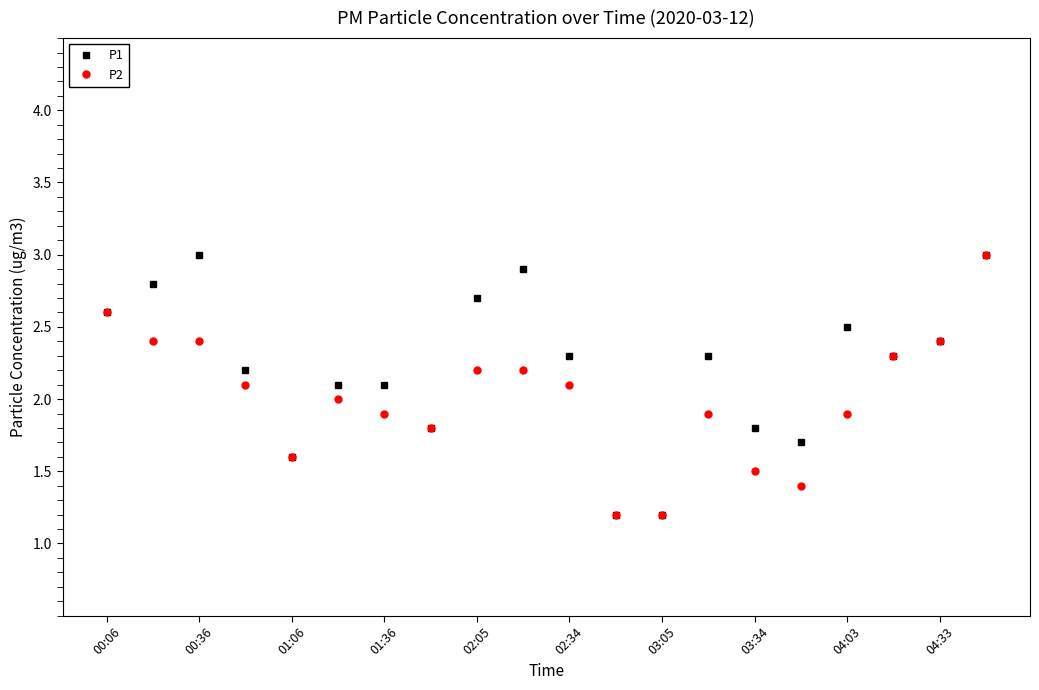

How many distinct data groups are displayed?

2